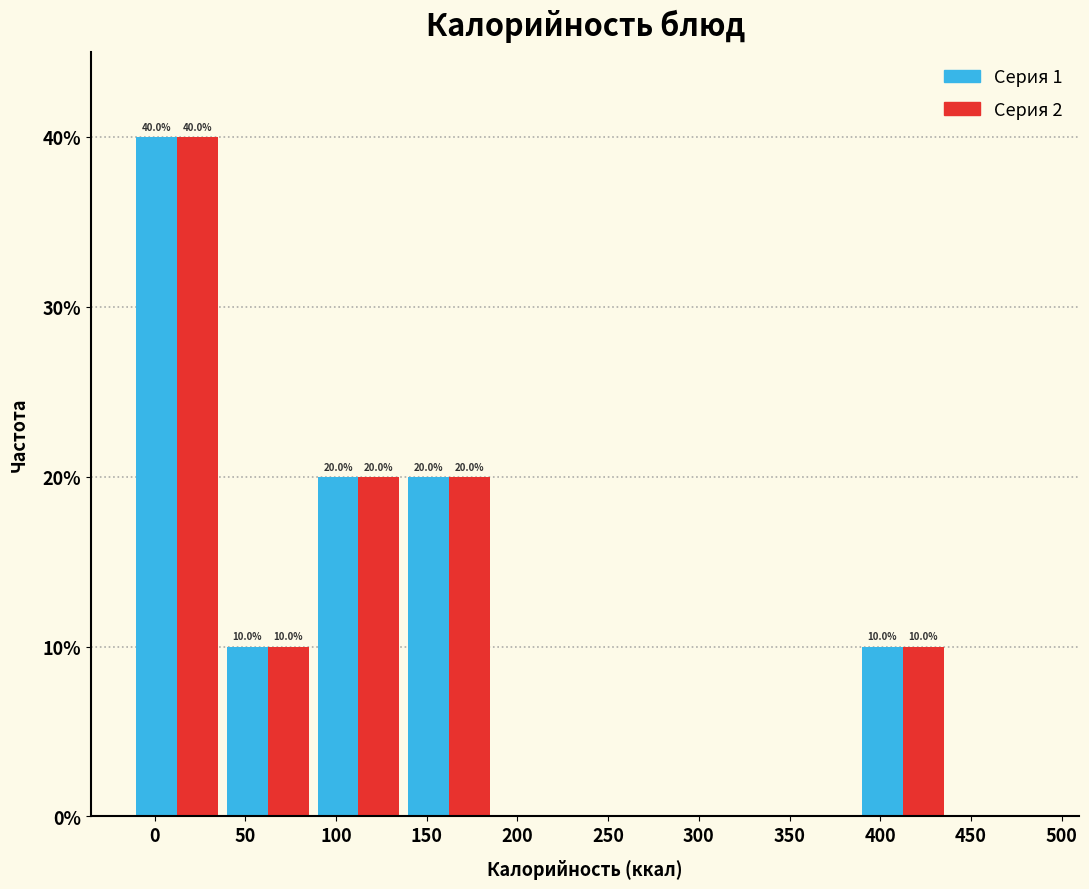

What is the greatest value displayed?

40